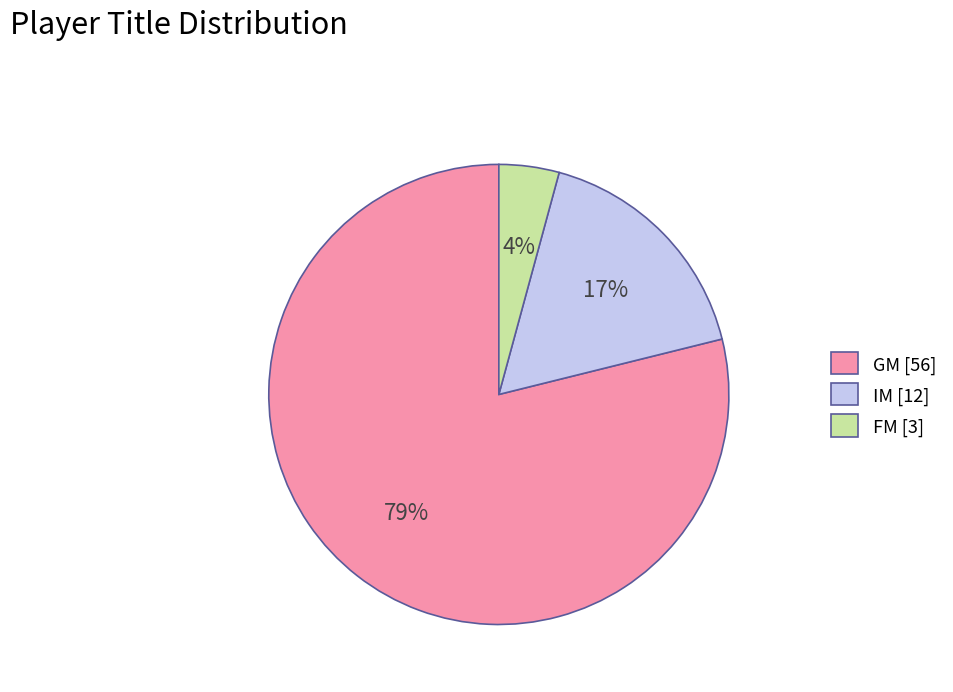

The FM [3] slice represents 15% of the pie. True or false?

False